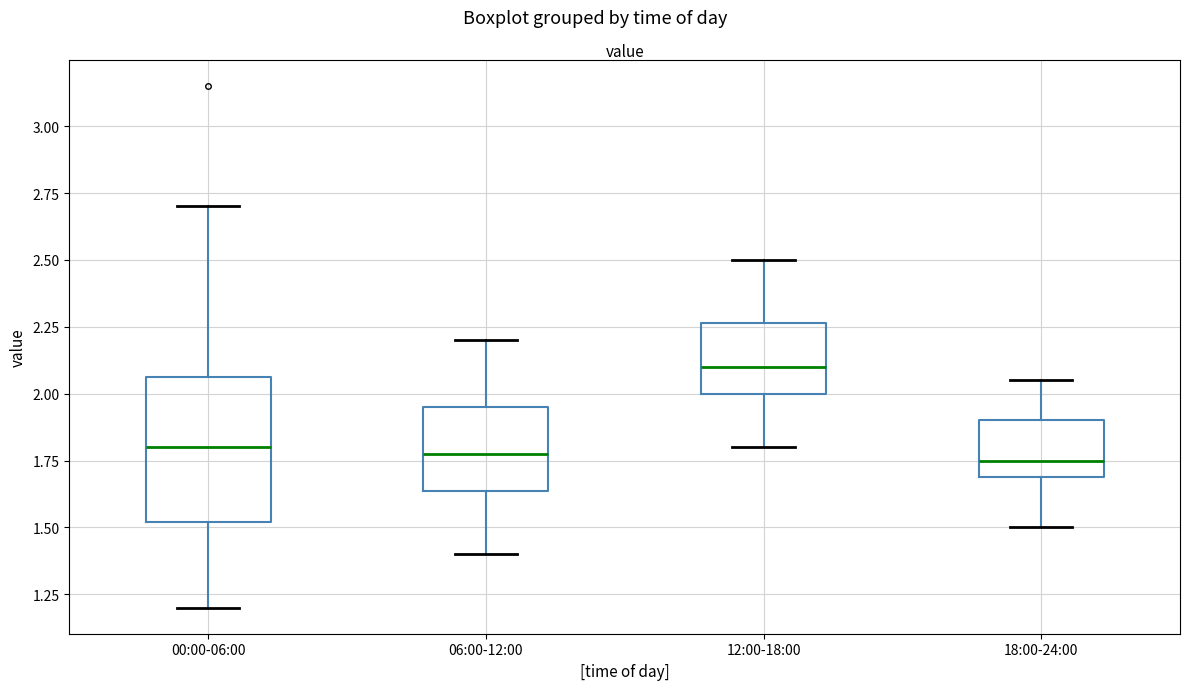

Reading left to right, read every box against the y-axis: the position of its median line, the range the box covers, and the ends of its whiskers. The values are not printed on the chart, so give them approximately, as read against the axis.

00:00-06:00: median 1.80, box 1.50 to 2.05, whiskers 1.20 to 2.70
06:00-12:00: median 1.80, box 1.65 to 1.95, whiskers 1.40 to 2.20
12:00-18:00: median 2.10, box 2.00 to 2.25, whiskers 1.80 to 2.50
18:00-24:00: median 1.75, box 1.70 to 1.90, whiskers 1.50 to 2.05